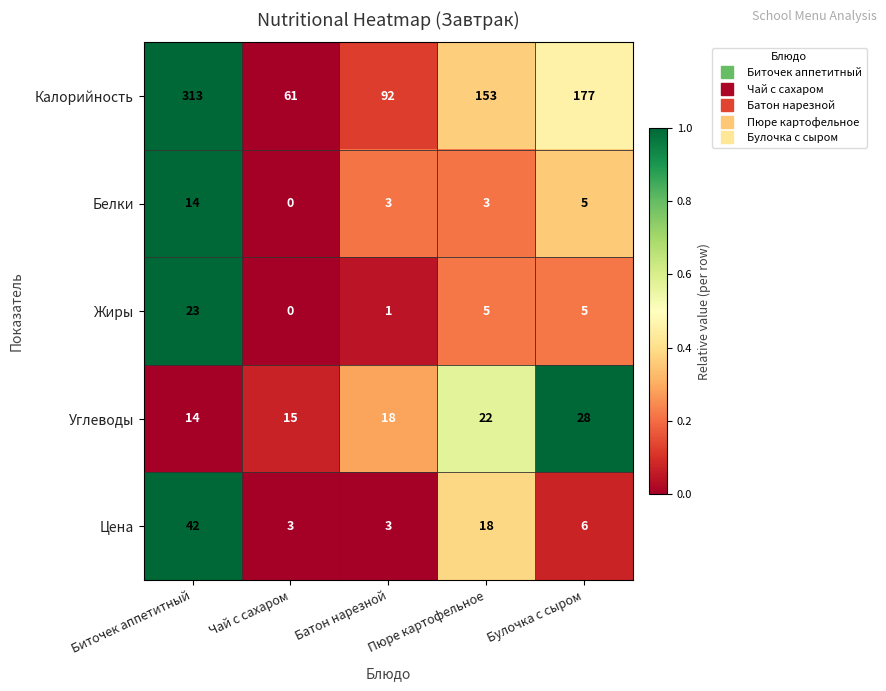

Rank the series by their maximum value, from highest to lowest.

Калорийность, Цена, Углеводы, Жиры, Белки